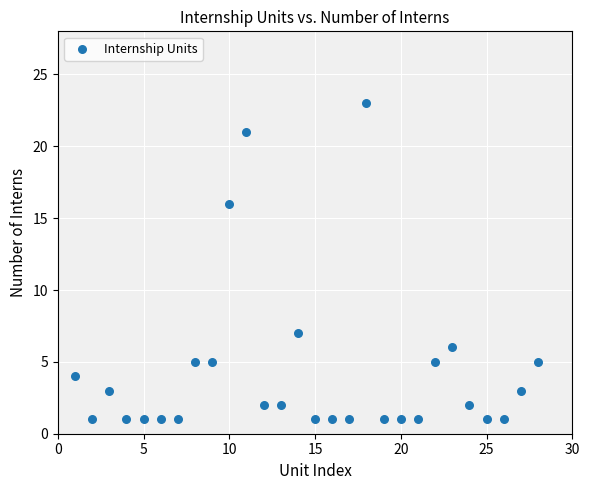

What is the range of Y values (max minus min)?

22